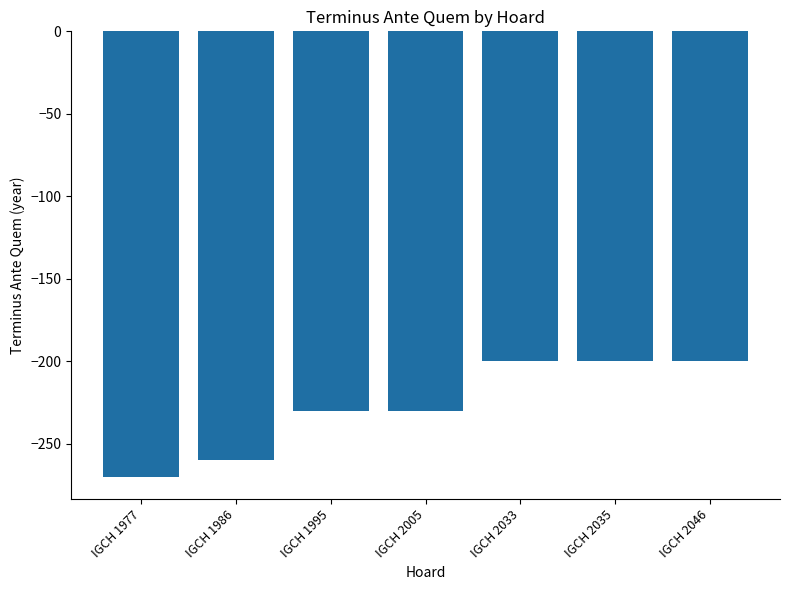

Is it true that the value at IGCH 1986 is -260?

True